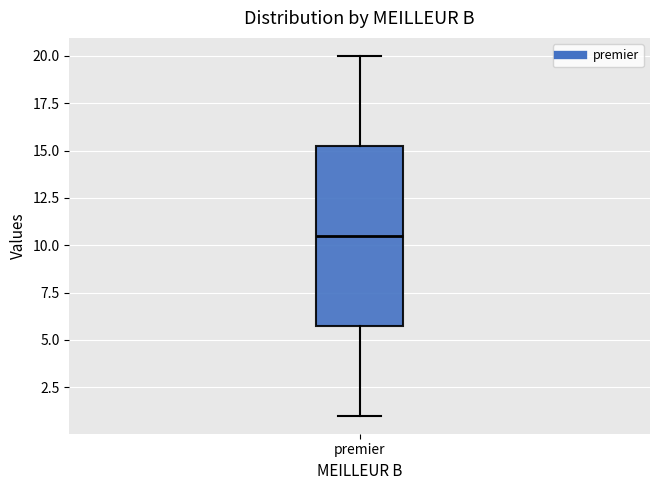

Transcribe this box plot: give where the median line is, the range the box spans, and where the two whiskers end, as read against the y-axis. The values are not printed on the chart, so give them approximately, as read against the axis.

median 10.5, box 6.0 to 15.5, whiskers 1.0 to 20.0